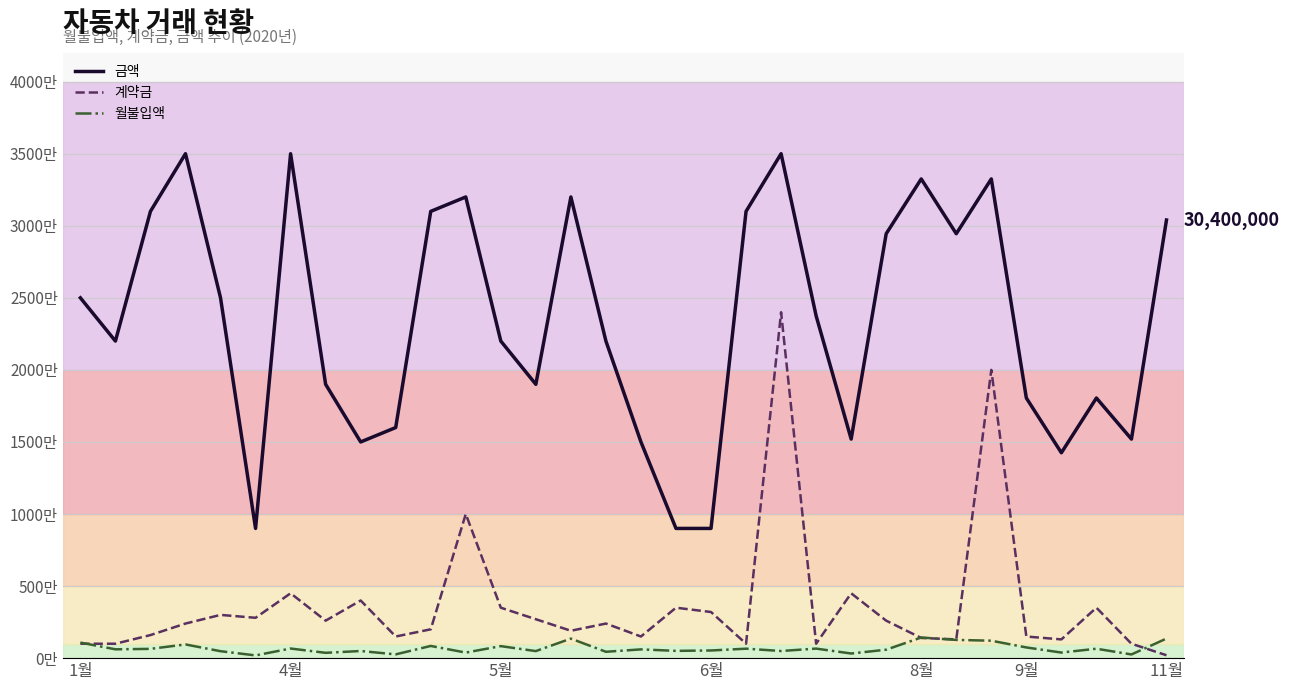

Does the chart have visible grid lines?

Yes